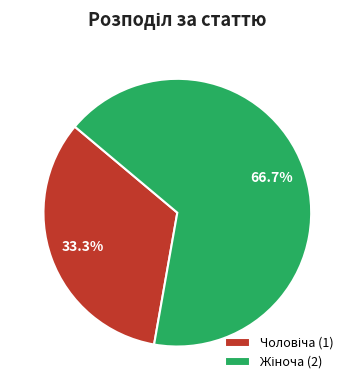

To the nearest percent, what is the average slice percentage?

50%